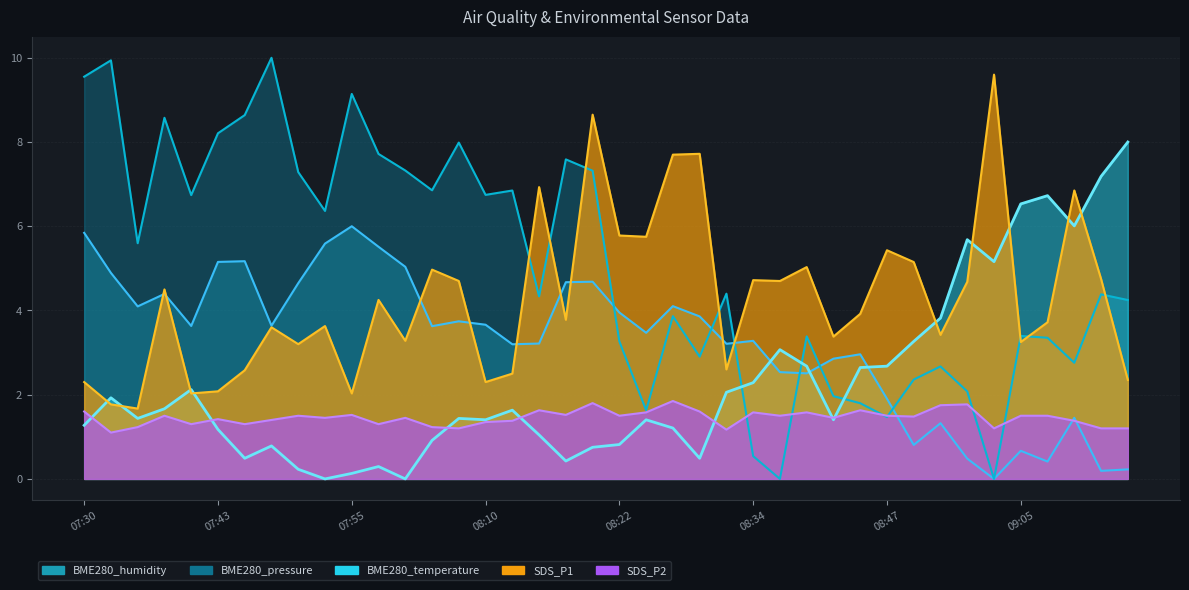

True or false: BME280_humidity has a value of 3.9 at 08:30.

True